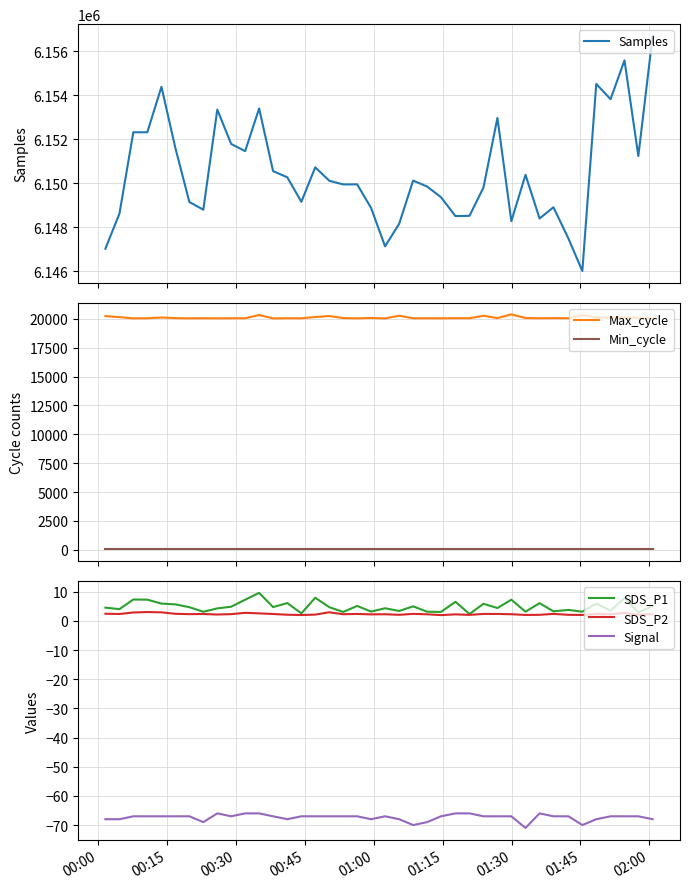

True or false: SDS_P2 and Signal cross at least once.

False